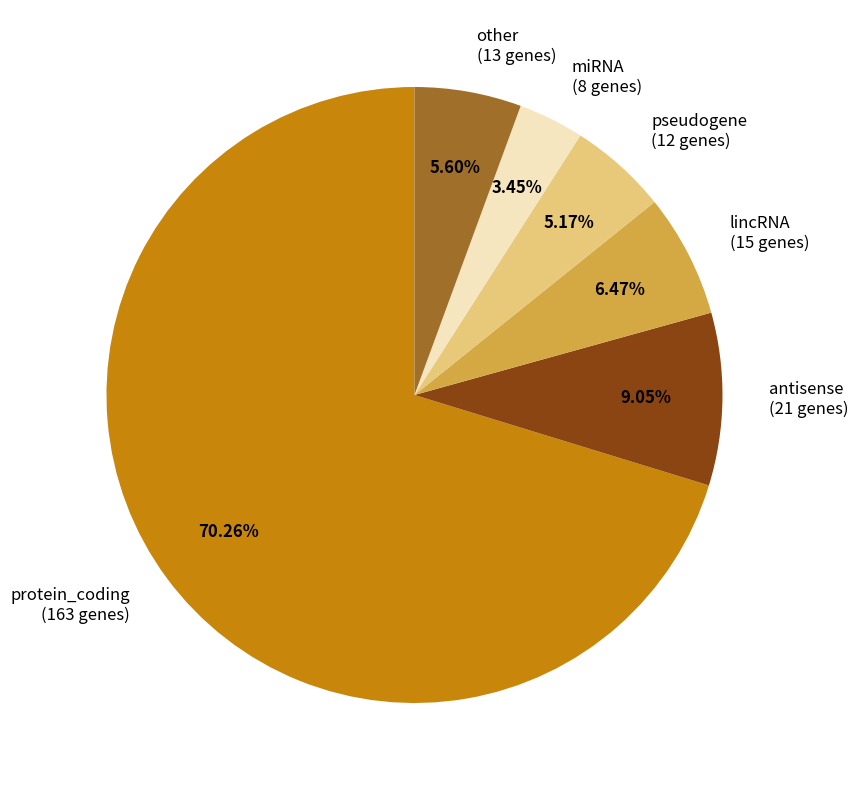

Does any single category account for the majority?

Yes